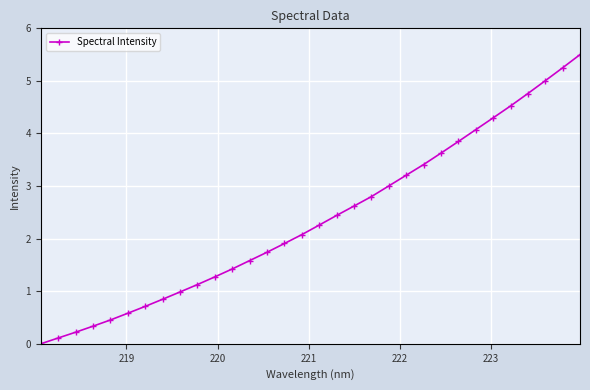

What is the difference between the maximum and minimum values?

5.5